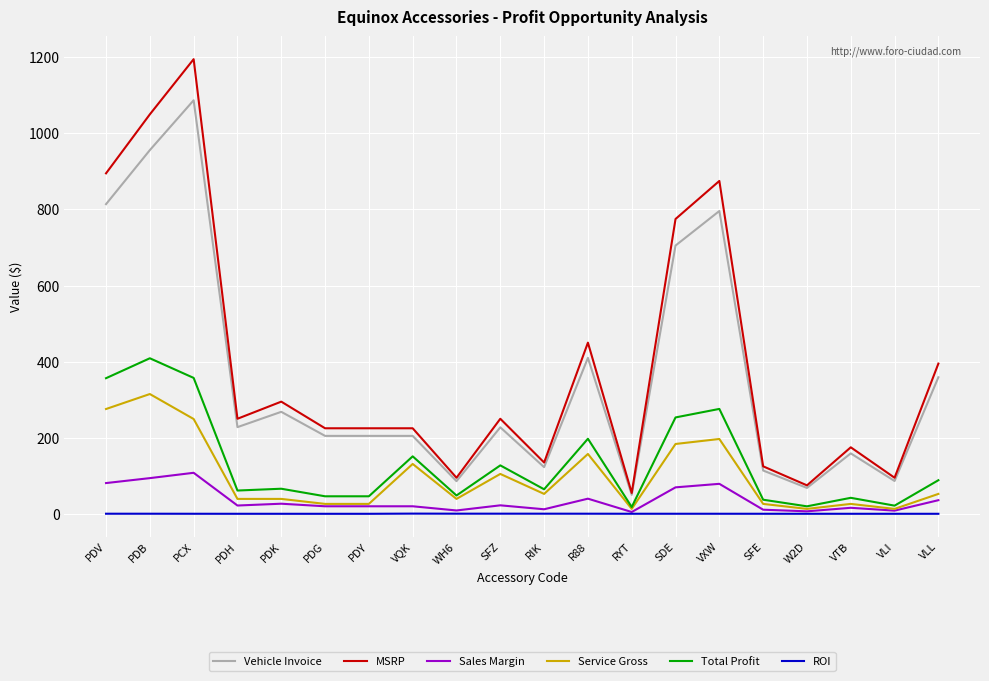

What is the sum of the MSRP values at PDB and VTB?

1225.0